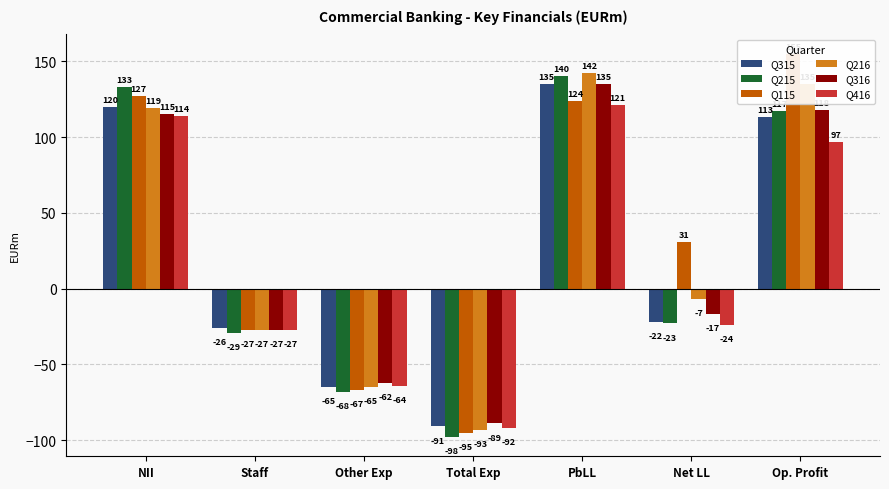

Reading left to right, transcribe all the data shown in this chart.

Q315: 120	-26	-65	-91	135	-22	113
Q215: 133	-29	-68	-98	140	-23	117
Q115: 127	-27	-67	-95	124	31	155
Q216: 119	-27	-65	-93	142	-7	135
Q316: 115	-27	-62	-89	135	-17	118
Q416: 114	-27	-64	-92	121	-24	97